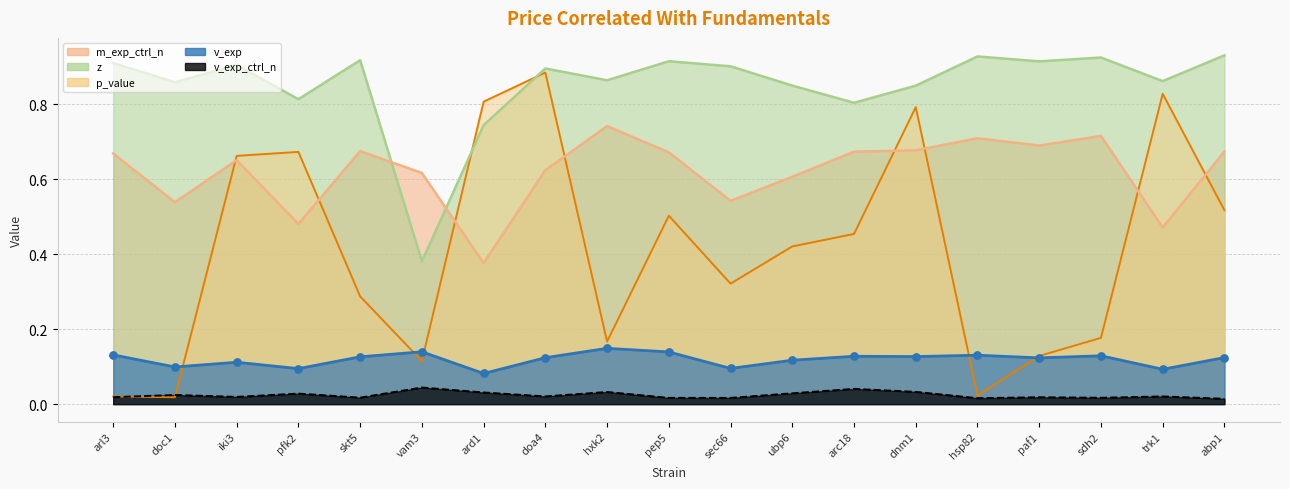

What are all the series names shown in the legend?

p_value, z, v_exp, m_exp_ctrl_n, v_exp_ctrl_n